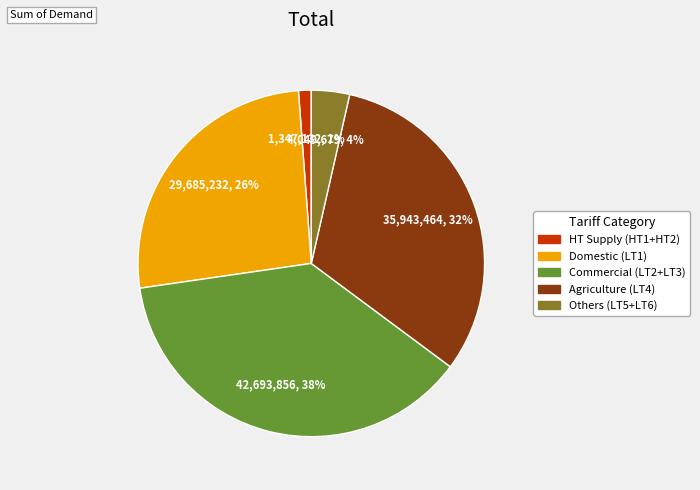

To the nearest percent, what is the average slice percentage?

20%